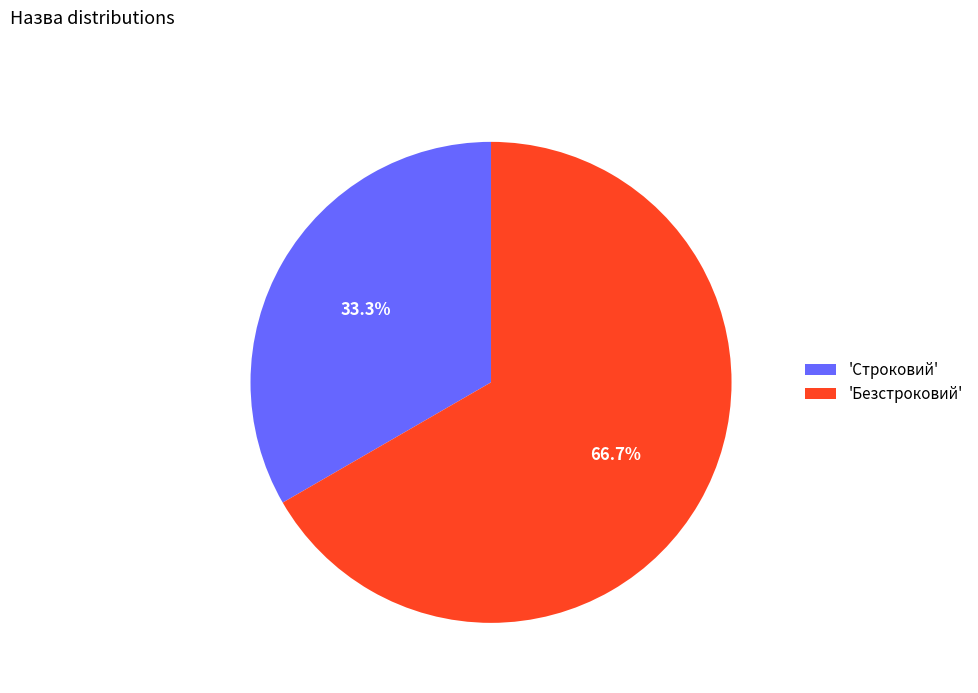

What percentage do 'Безстроковий' and 'Строковий' together represent?

100.0%